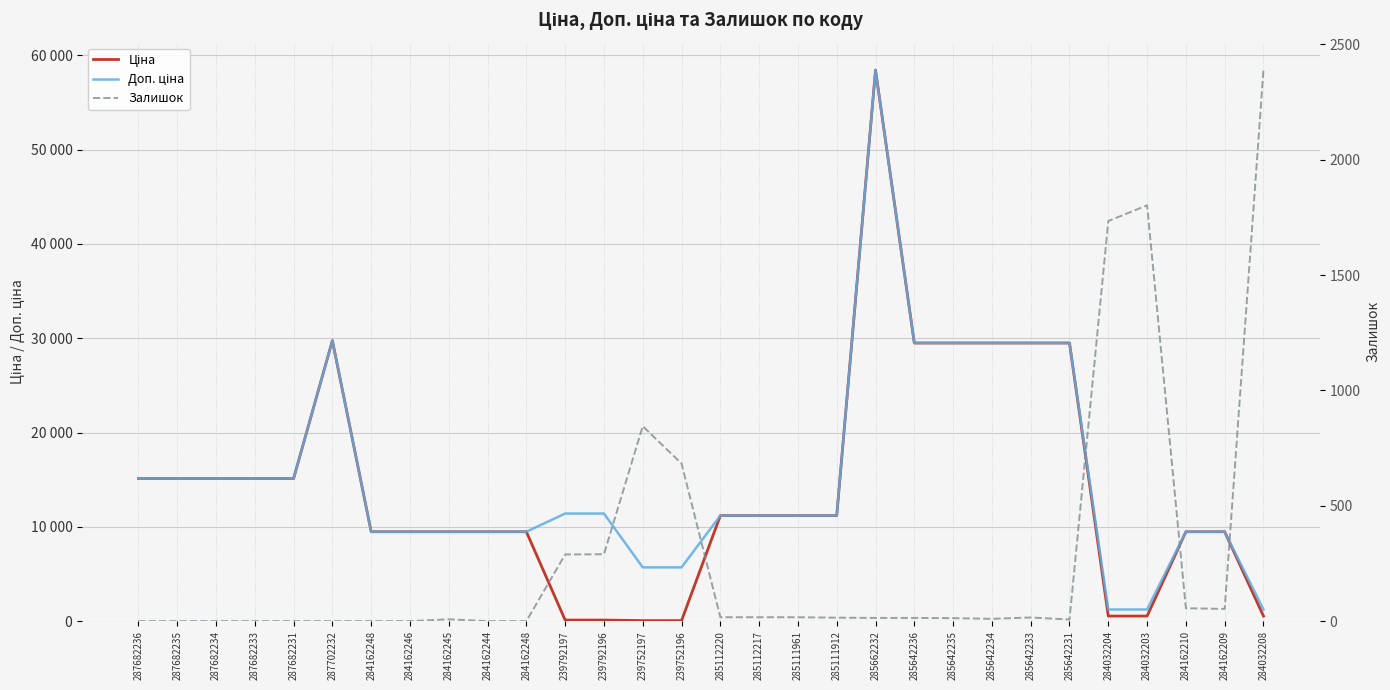

Reading right to left, transcribe all the data shown in this chart.

Ціна: 284032208=539.0	284162209=9480.1	284162210=9480.1	284032203=539.0	284032204=539.0	285642231=29491.5	285642233=29491.5	285642234=29491.5	285642235=29491.5	285642236=29491.5	285662232=58426.5	285111912=11188.2	285111961=11188.2	285112217=11188.2	285112220=11188.2	239752196=57.0	239752197=57.0	239792196=114.1	239792197=114.1	284162248=9480.1	284162244=9480.1	284162245=9480.1	284162246=9480.1	284162248=9480.1	287702232=29747.2	287682231=15120.0	287682233=15120.0	287682234=15120.0	287682235=15120.0	287682236=15120.0
Доп. ціна: 284032208=1235.4	284162209=9480.1	284162210=9480.1	284032203=1235.4	284032204=1235.4	285642231=29491.5	285642233=29491.5	285642234=29491.5	285642235=29491.5	285642236=29491.5	285662232=58426.5	285111912=11188.2	285111961=11188.2	285112217=11188.2	285112220=11188.2	239752196=5705.0	239752197=5705.0	239792196=11410.0	239792197=11410.0	284162248=9480.1	284162244=9480.1	284162245=9480.1	284162246=9480.1	284162248=9480.1	287702232=29747.2	287682231=15120.0	287682233=15120.0	287682234=15120.0	287682235=15120.0	287682236=15120.0
Залишок: 284032208=2388.0	284162209=53.0	284162210=56.0	284032203=1802.0	284032204=1734.0	285642231=7.0	285642233=16.0	285642234=10.0	285642235=13.0	285642236=14.0	285662232=14.0	285111912=15.0	285111961=17.0	285112217=17.0	285112220=17.0	239752196=683.0	239752197=845.0	239792196=290.0	239792197=289.0	284162248=0.0	284162244=0.0	284162245=8.0	284162246=0.0	284162248=0.0	287702232=0.0	287682231=0.0	287682233=0.0	287682234=0.0	287682235=0.0	287682236=0.0